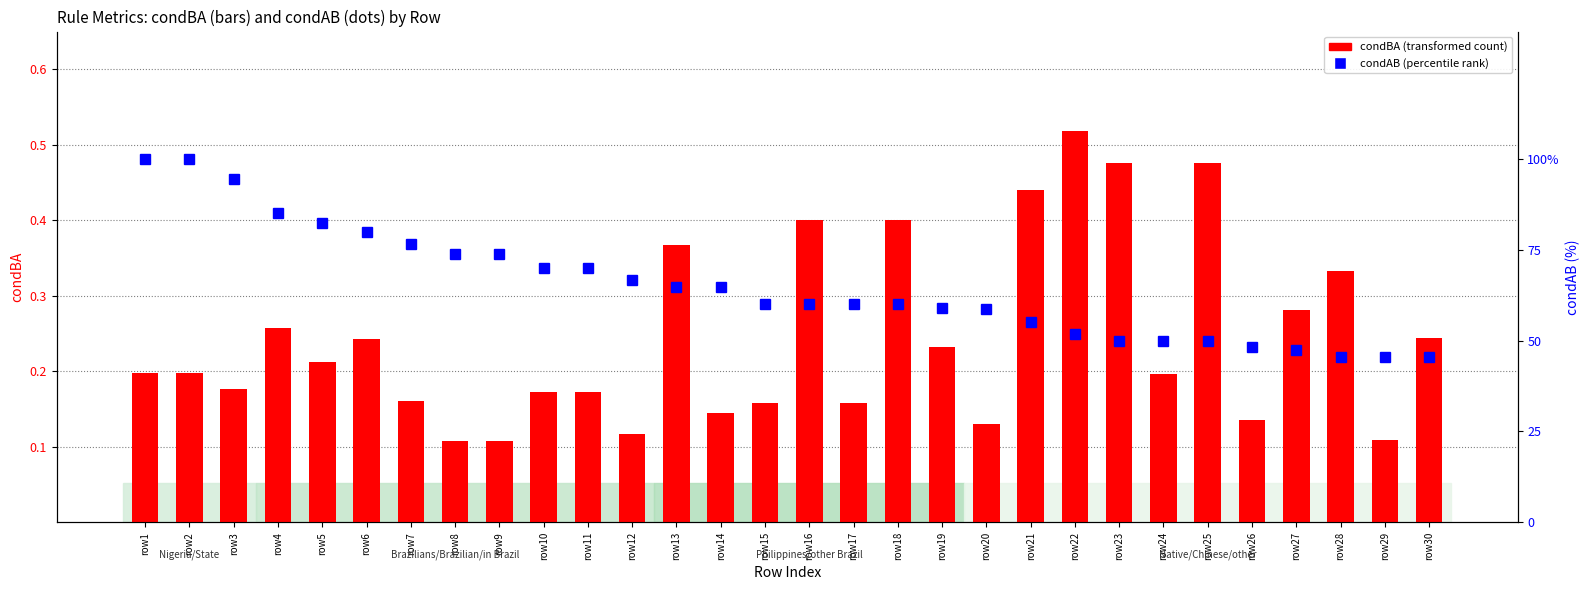

The condAB series shows 0.2 at row12. True or false?

False